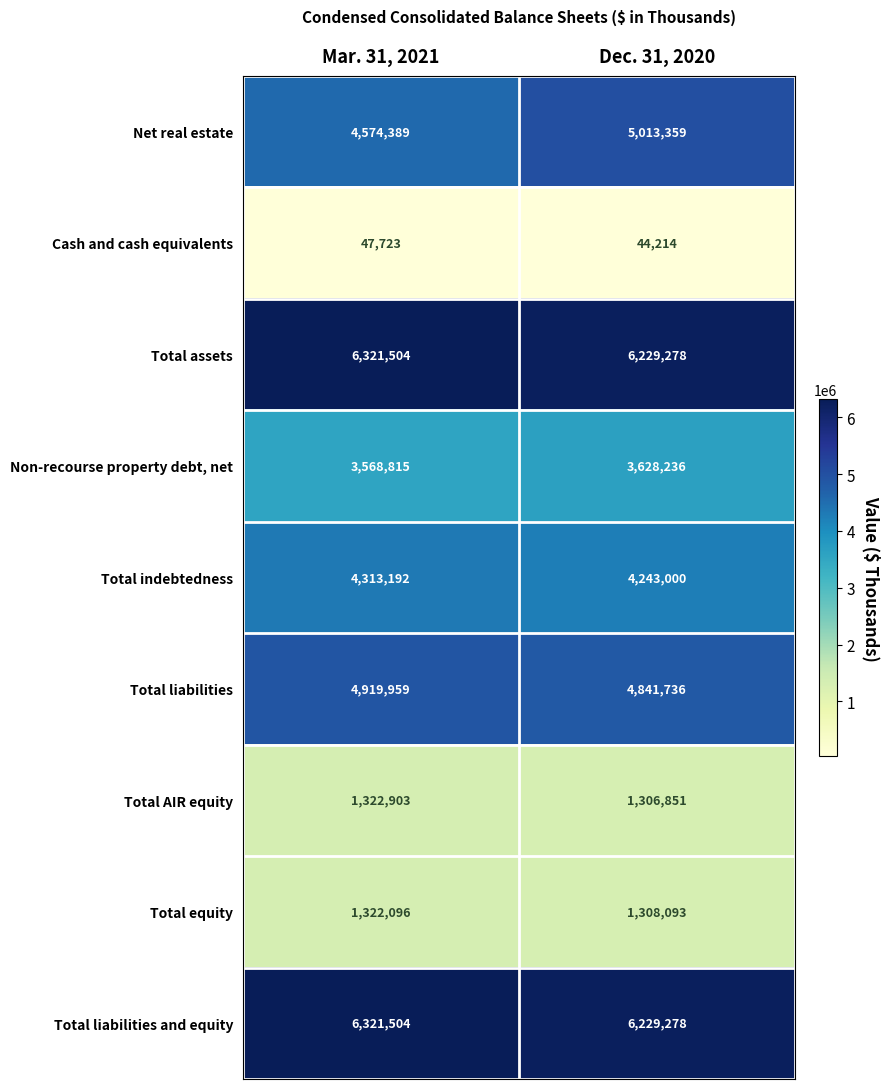

Reading left to right, what are all the values shown in this chart?

Net real estate: Mar. 31, 2021=4574389	Dec. 31, 2020=5013359
Cash and cash equivalents: Mar. 31, 2021=47723	Dec. 31, 2020=44214
Total assets: Mar. 31, 2021=6321504	Dec. 31, 2020=6229278
Non-recourse property debt, net: Mar. 31, 2021=3568815	Dec. 31, 2020=3628236
Total indebtedness: Mar. 31, 2021=4313192	Dec. 31, 2020=4243000
Total liabilities: Mar. 31, 2021=4919959	Dec. 31, 2020=4841736
Total AIR equity: Mar. 31, 2021=1322903	Dec. 31, 2020=1306851
Total equity: Mar. 31, 2021=1322096	Dec. 31, 2020=1308093
Total liabilities and equity: Mar. 31, 2021=6321504	Dec. 31, 2020=6229278